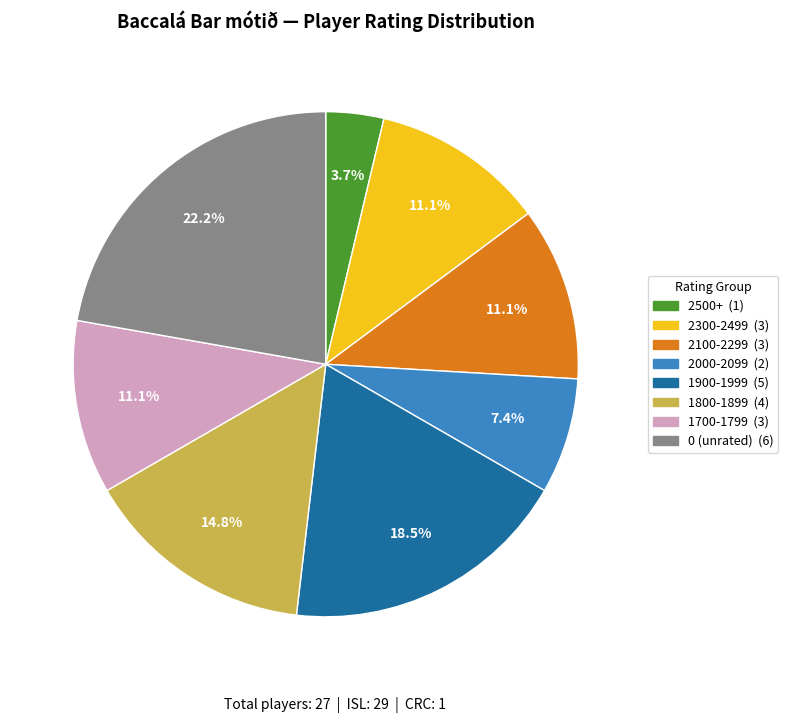

How many slices are in this pie chart?

8